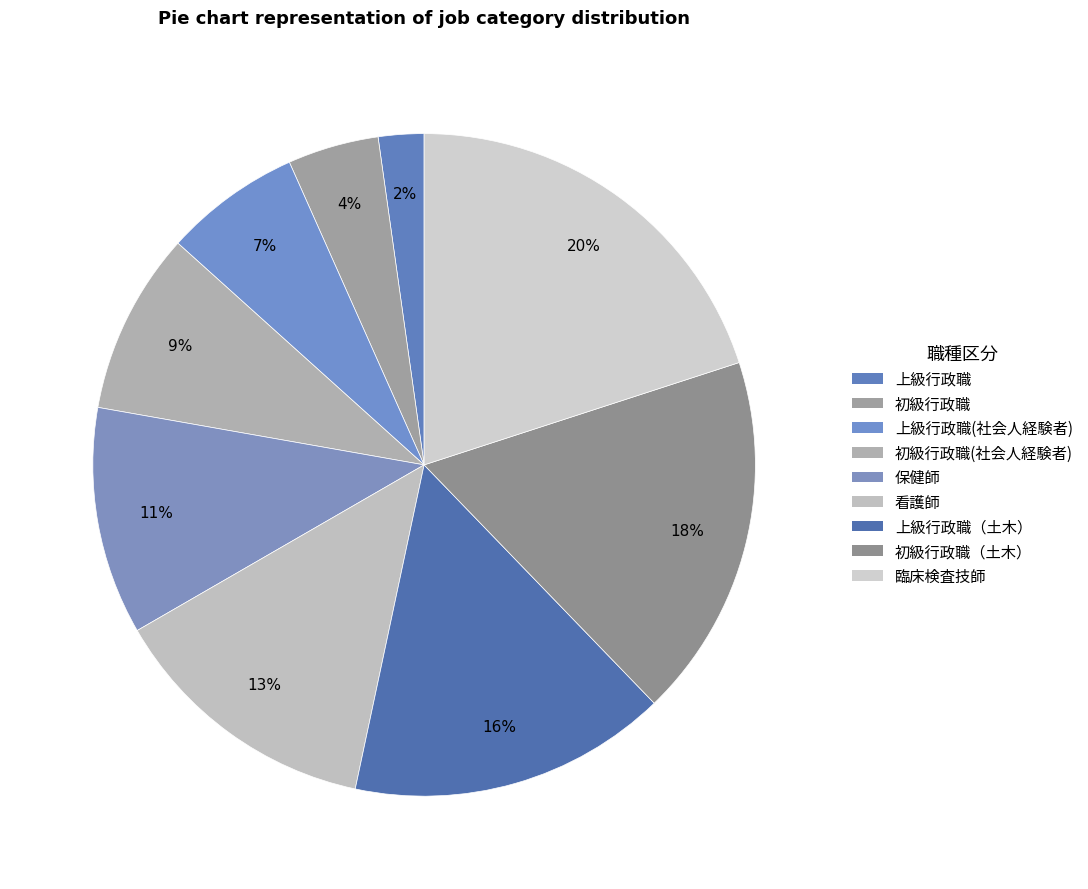

Is the sum of 臨床検査技師 and 上級行政職 greater than half?

No